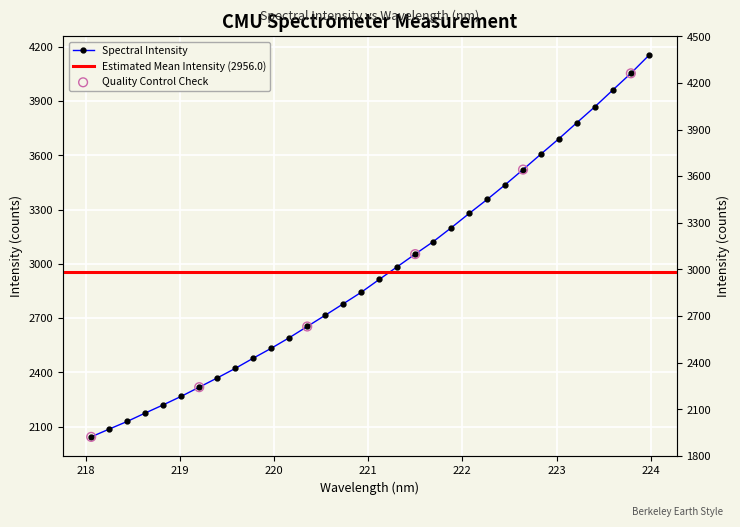

What is the ratio of the value at 219.2067 to the value at 219.0156?

1.0